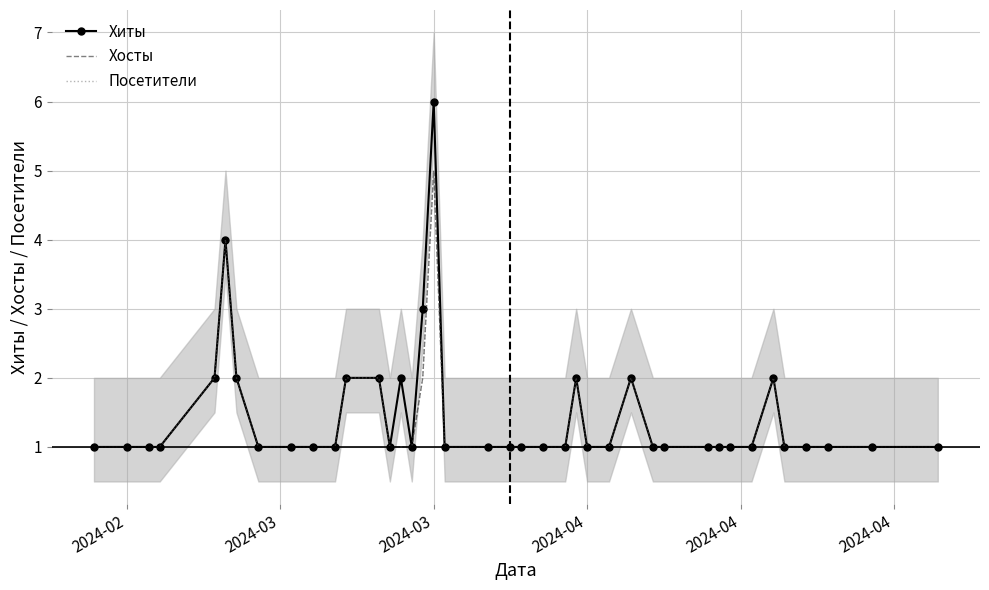

Reading left to right, list all the values displayed in this chart.

Хиты: 1	1	1	1	2	4	2	1	1	1	1	2	2	1	2	1	3	6	1	1	1	1	1	1	2	1	1	2	1	1	1	1	1	1	2	1	1	1	1	1
Хосты: 1	1	1	1	2	4	2	1	1	1	1	2	2	1	1	1	2	5	1	1	1	1	1	1	2	1	1	2	1	1	1	1	1	1	2	1	1	1	1	1
Посетители: 1	1	1	1	2	4	2	1	1	1	1	2	2	1	1	1	2	5	1	1	1	1	1	1	2	1	1	2	1	1	1	1	1	1	2	1	1	1	1	1